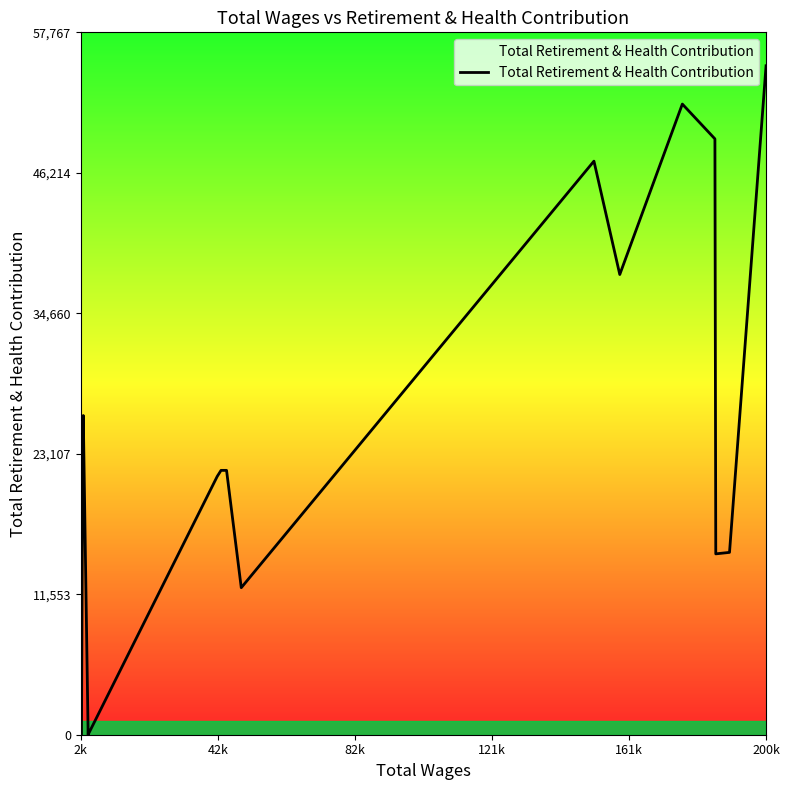

How many values are above zero?

15